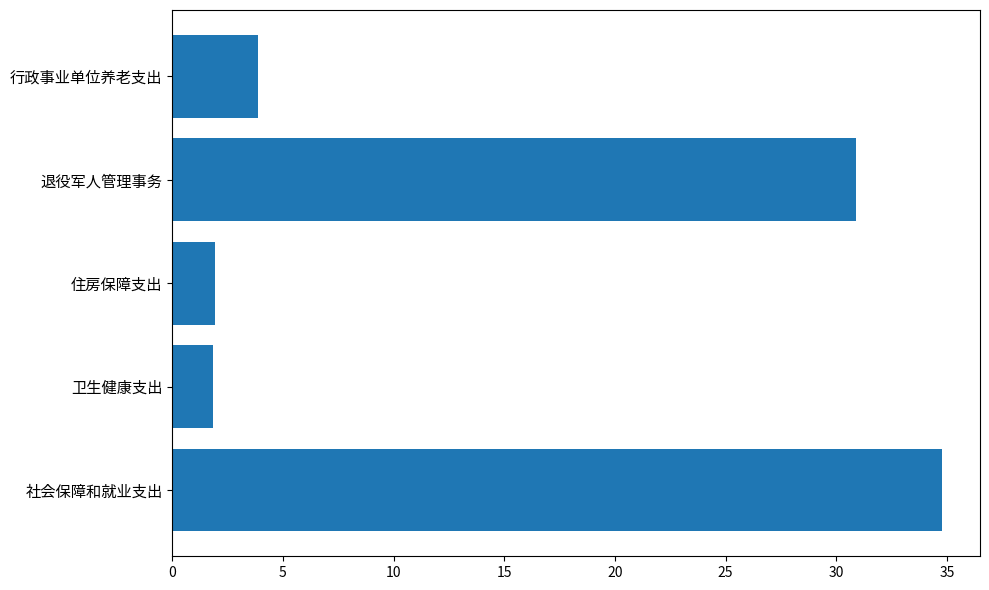

Reading bottom to top, list all the values displayed in this chart.

社会保障和就业支出=34.8	卫生健康支出=1.9	住房保障支出=1.9	退役军人管理事务=30.9	行政事业单位养老支出=3.9